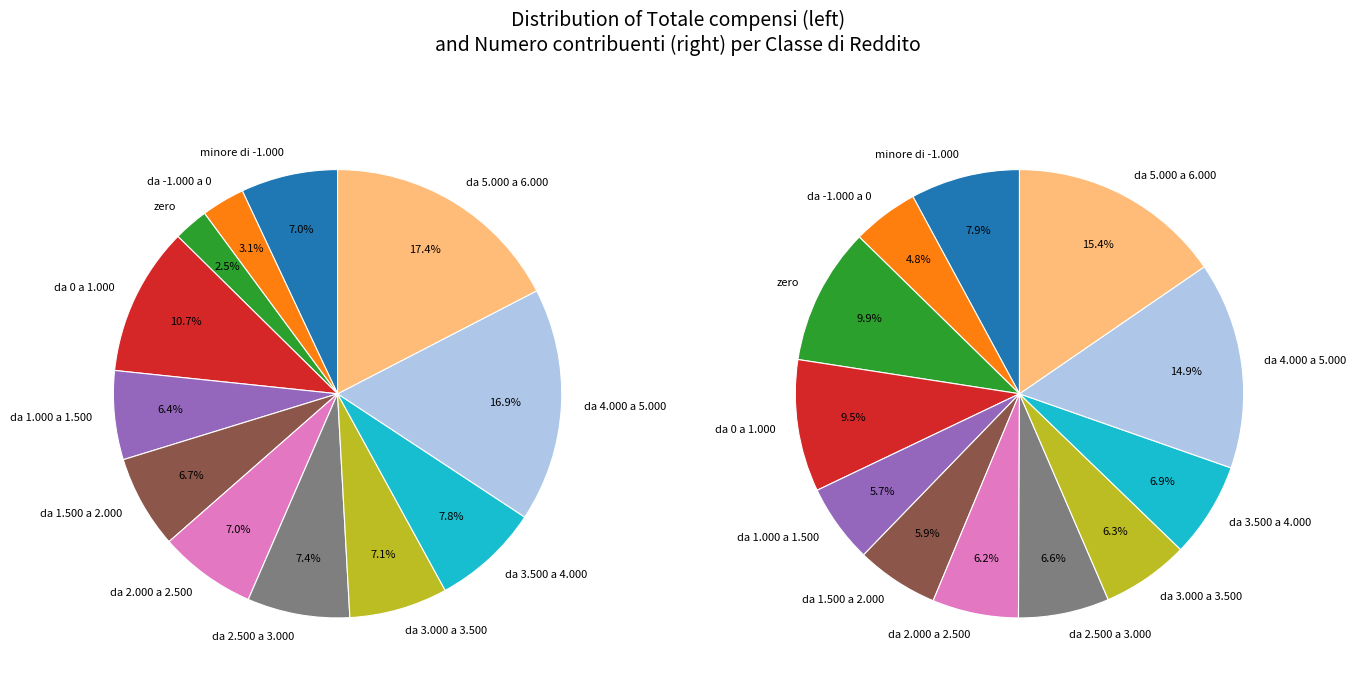

True or false: da 1.500 a 2.000 accounts for 19% of the total.

False